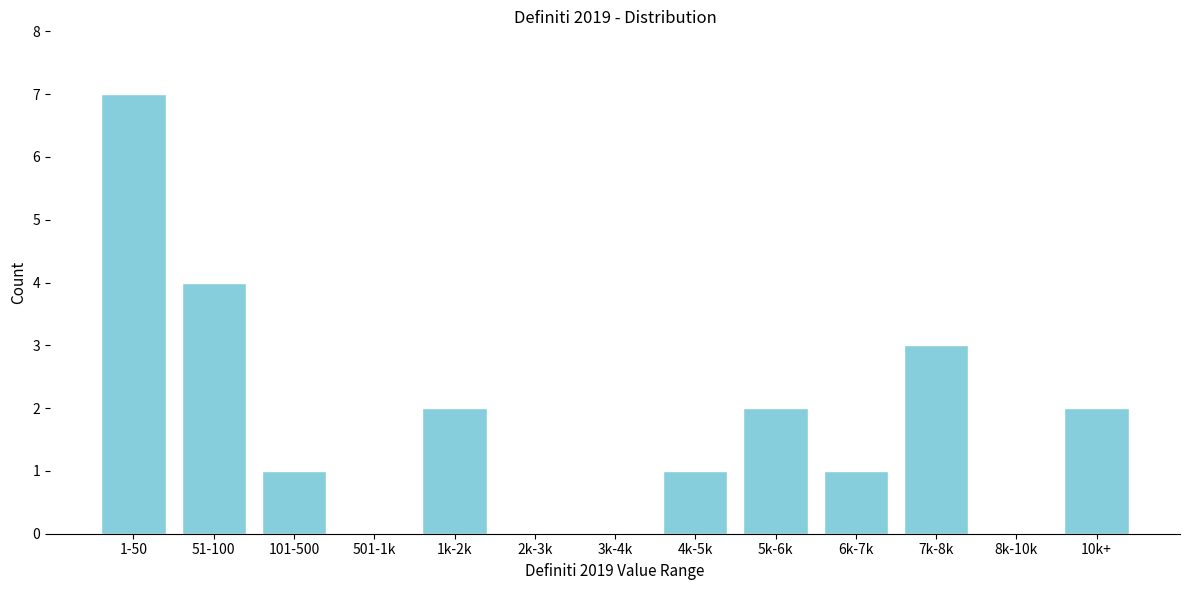

Reading right to left, transcribe all the data shown in this chart.

10k+=2	8k-10k=0	7k-8k=3	6k-7k=1	5k-6k=2	4k-5k=1	3k-4k=0	2k-3k=0	1k-2k=2	501-1k=0	101-500=1	51-100=4	1-50=7